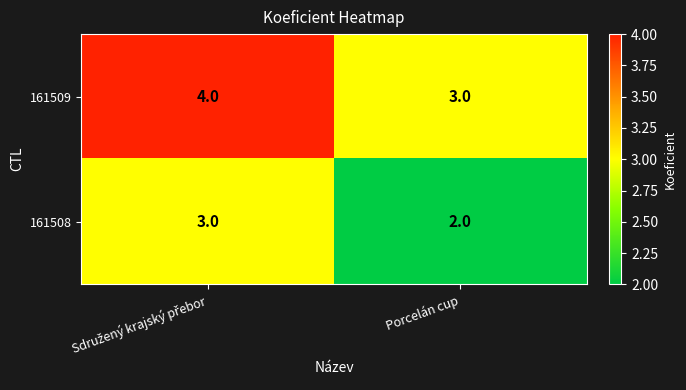

Rank the series by their maximum value, from highest to lowest.

161509, 161508